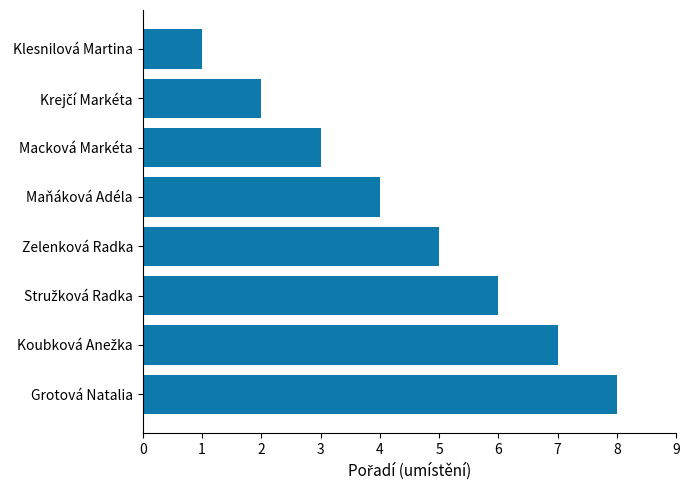

The chart shows a value of 13 at Grotová Natalia. True or false?

False